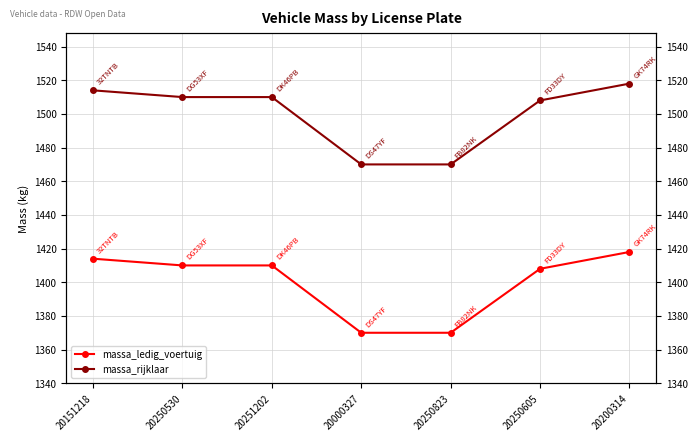

True or false: massa_rijklaar has a value of 916 at 20251202.

False